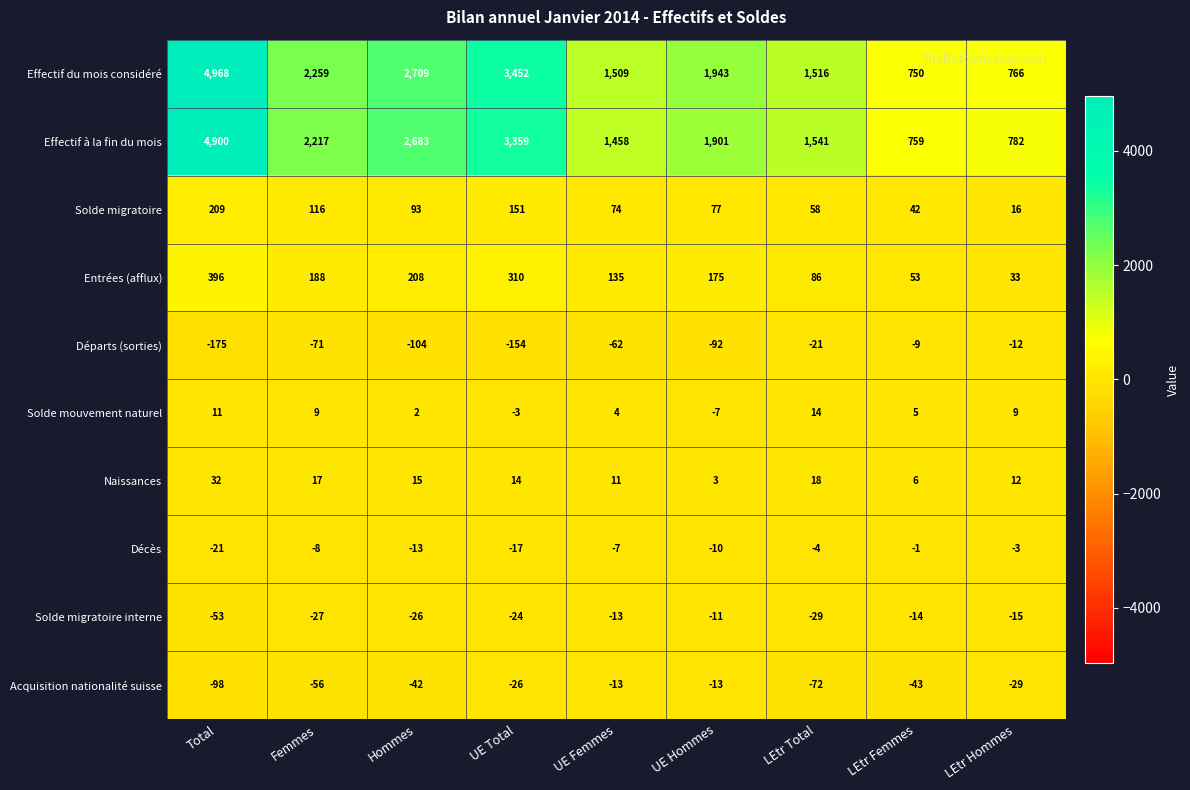

What is the average value of the Naissances series?

14